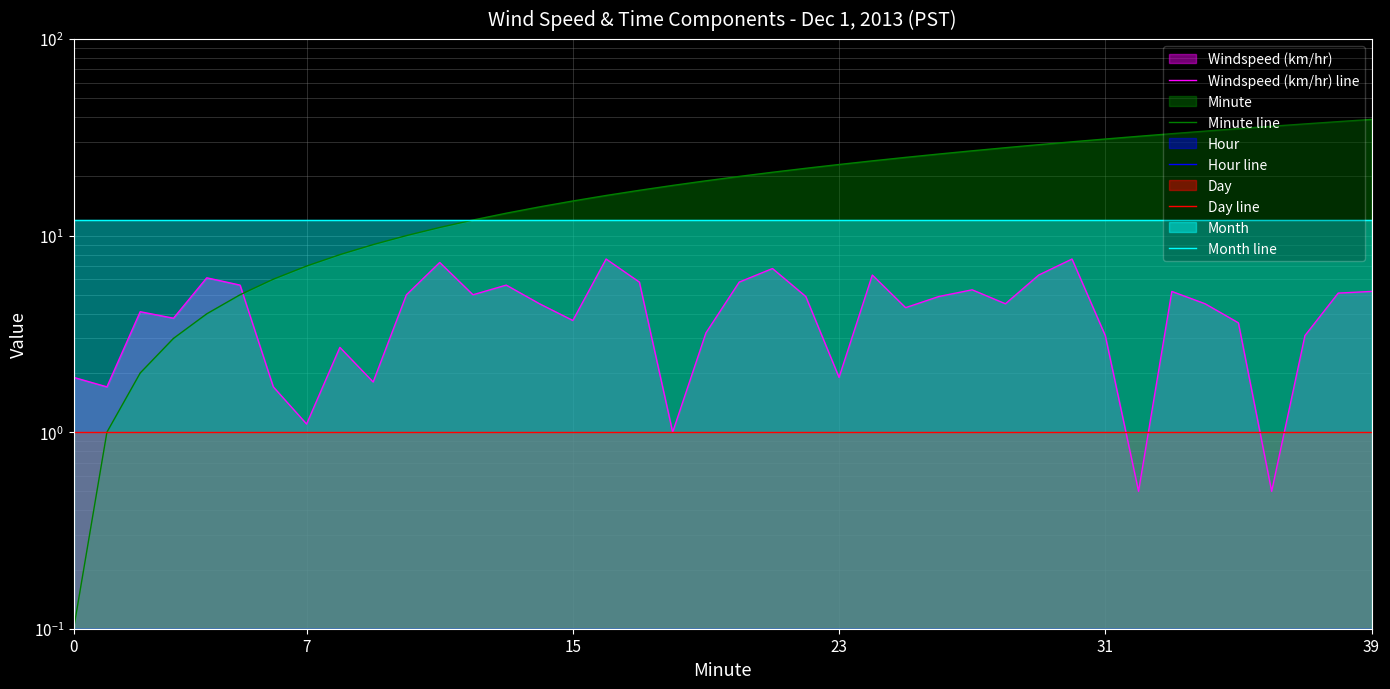

Reading right to left, transcribe all the data shown in this chart.

Windspeed (km/hr) line: 5.2	5.1	3.1	0.5	3.6	4.5	5.2	0.5	3.1	7.6	6.3	4.5	5.3	4.9	4.3	6.3	1.9	4.9	6.8	5.8	3.2	1.0	5.8	7.6	3.7	4.5	5.6	5.0	7.3	5.0	1.8	2.7	1.1	1.7	5.6	6.1	3.8	4.1	1.7	1.9
Minute line: 39.0	38.0	37.0	36.0	35.0	34.0	33.0	32.0	31.0	30.0	29.0	28.0	27.0	26.0	25.0	24.0	23.0	22.0	21.0	20.0	19.0	18.0	17.0	16.0	15.0	14.0	13.0	12.0	11.0	10.0	9.0	8.0	7.0	6.0	5.0	4.0	3.0	2.0	1.0	0.1
Hour line: 0.1	0.1	0.1	0.1	0.1	0.1	0.1	0.1	0.1	0.1	0.1	0.1	0.1	0.1	0.1	0.1	0.1	0.1	0.1	0.1	0.1	0.1	0.1	0.1	0.1	0.1	0.1	0.1	0.1	0.1	0.1	0.1	0.1	0.1	0.1	0.1	0.1	0.1	0.1	0.1
Day line: 1.0	1.0	1.0	1.0	1.0	1.0	1.0	1.0	1.0	1.0	1.0	1.0	1.0	1.0	1.0	1.0	1.0	1.0	1.0	1.0	1.0	1.0	1.0	1.0	1.0	1.0	1.0	1.0	1.0	1.0	1.0	1.0	1.0	1.0	1.0	1.0	1.0	1.0	1.0	1.0
Month line: 12.0	12.0	12.0	12.0	12.0	12.0	12.0	12.0	12.0	12.0	12.0	12.0	12.0	12.0	12.0	12.0	12.0	12.0	12.0	12.0	12.0	12.0	12.0	12.0	12.0	12.0	12.0	12.0	12.0	12.0	12.0	12.0	12.0	12.0	12.0	12.0	12.0	12.0	12.0	12.0